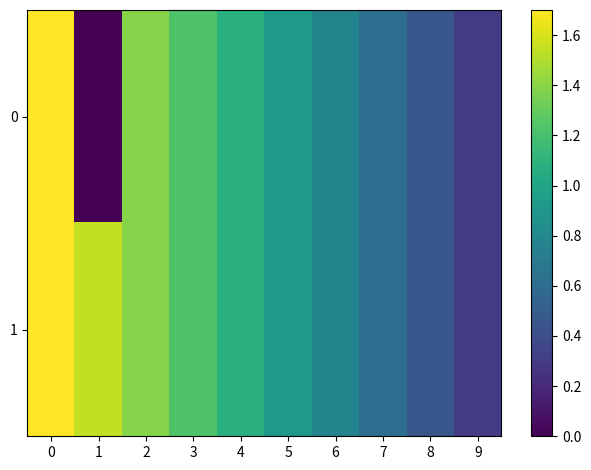

Reading right to left, list all the values displayed in this chart.

0: 9=0.3	8=0.5	7=0.6	6=0.8	5=0.9	4=1.1	3=1.2	2=1.4	1=0.0	0=1.7
1: 9=0.3	8=0.5	7=0.6	6=0.8	5=0.9	4=1.1	3=1.2	2=1.4	1=1.5	0=1.7